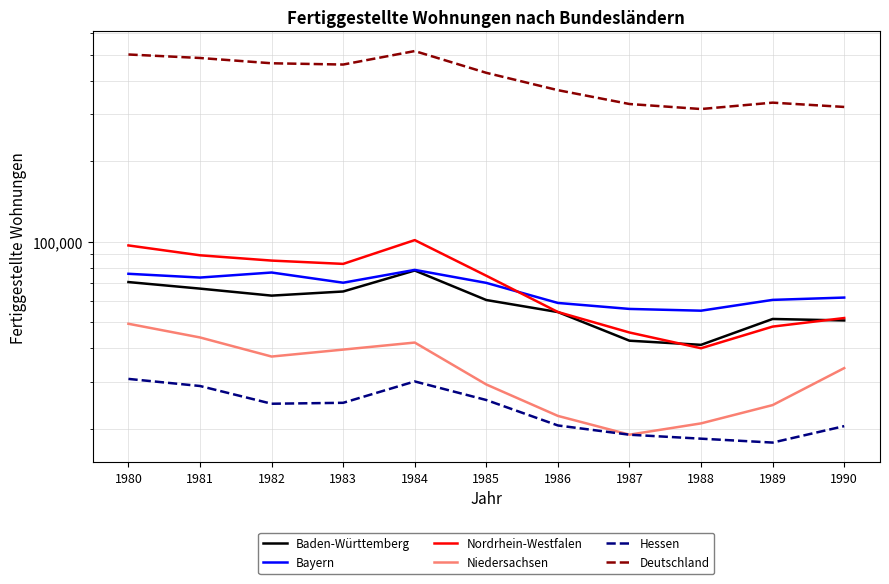

The value of Nordrhein-Westfalen at 1981 is 139433. True or false?

False